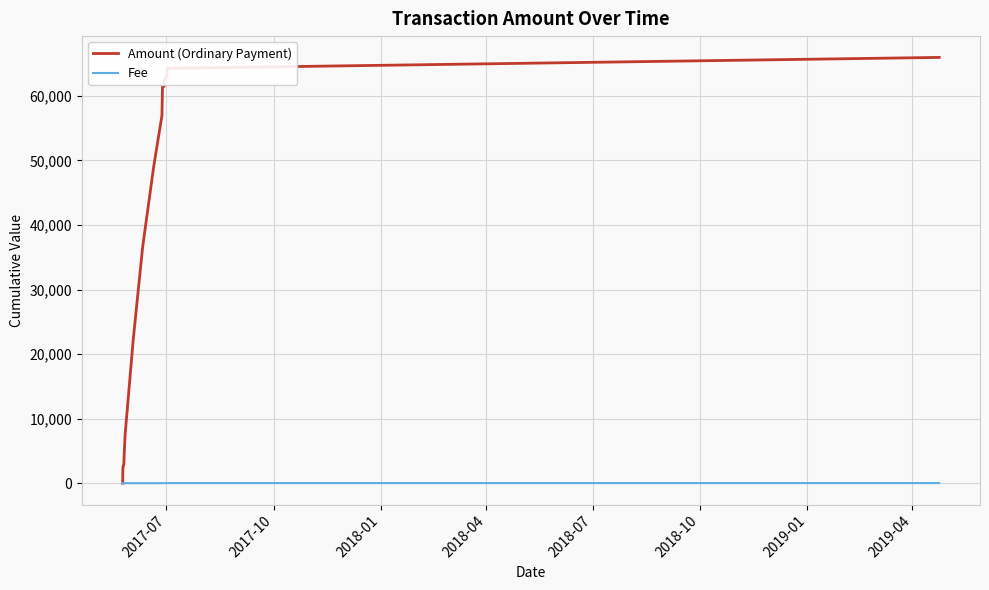

How many lines are shown in the chart?

2